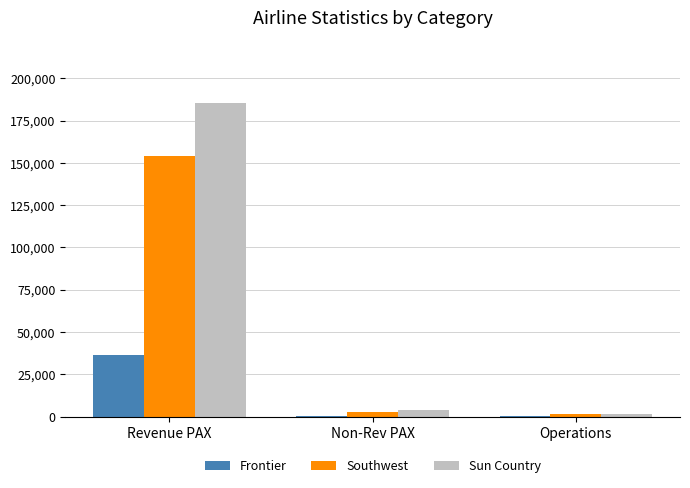

At which category is the sum across all series the highest?

Revenue PAX